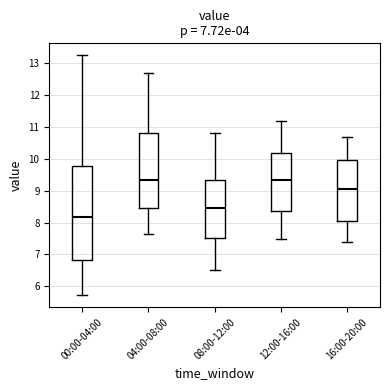

Which box is the tallest, from its lower edge to its upper edge?

00:00-04:00